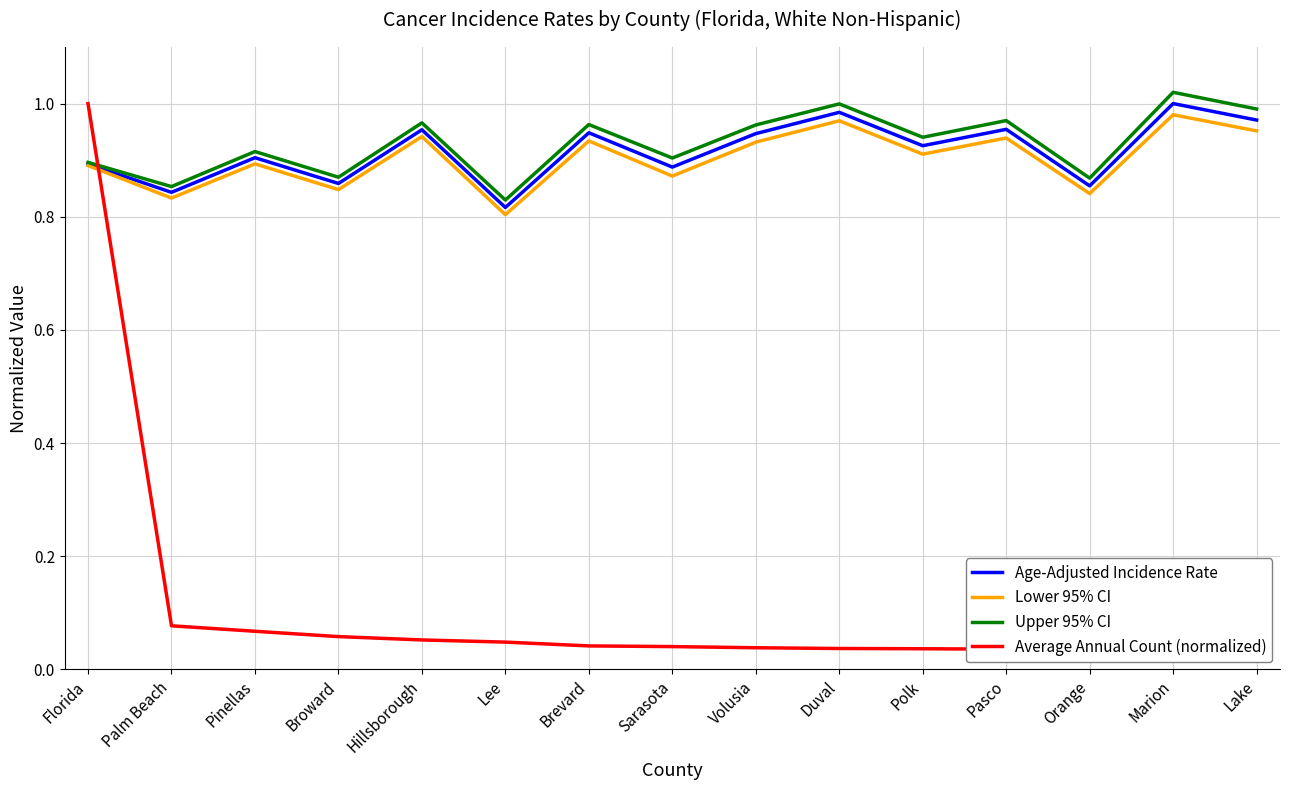

Count the Lower 95% CI values in the range 0 to 1.

15